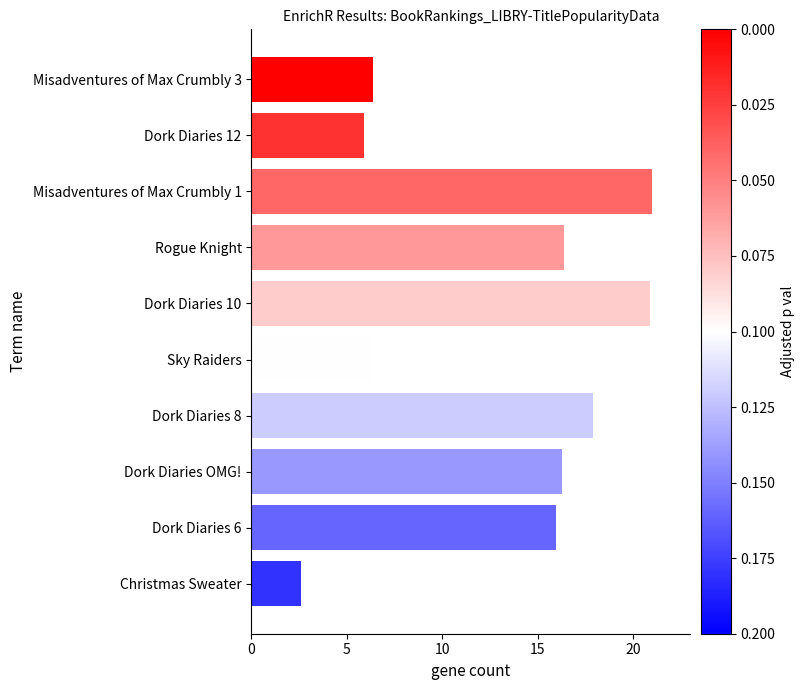

What is the average value?

13.0